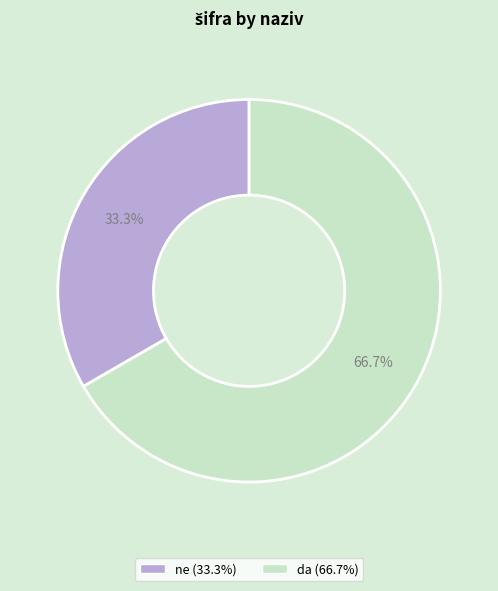

What percentage is the ne slice, to the nearest percent?

33%